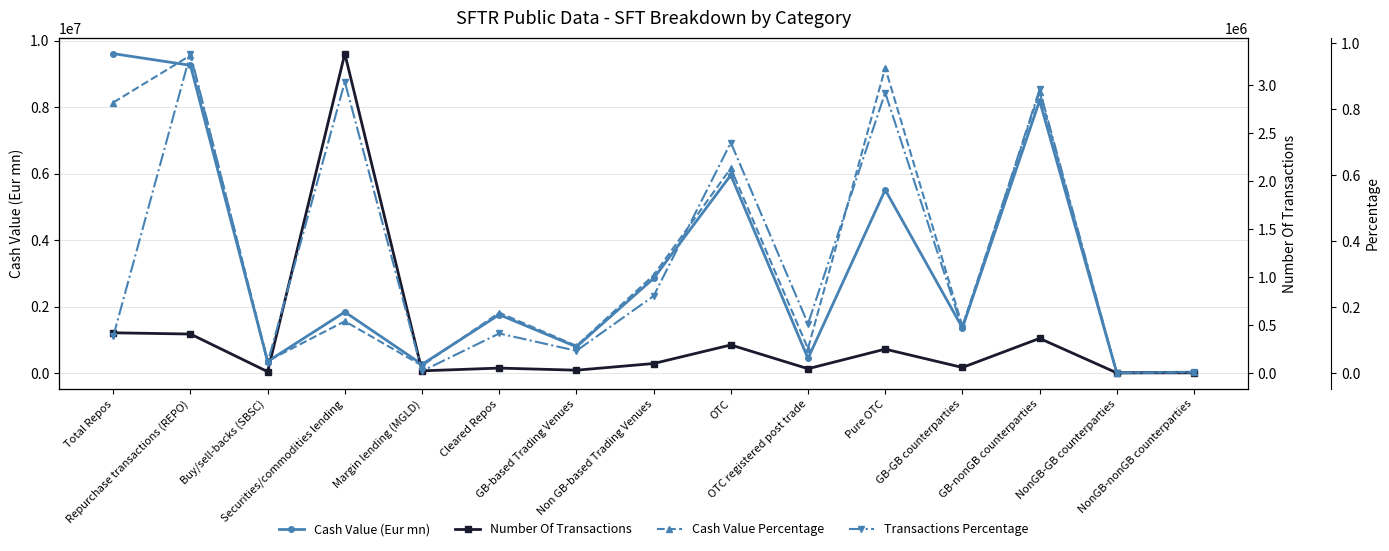

Is it true that Number Of Transactions equals 13025.0 at Buy/sell-backs (SBSC)?

True